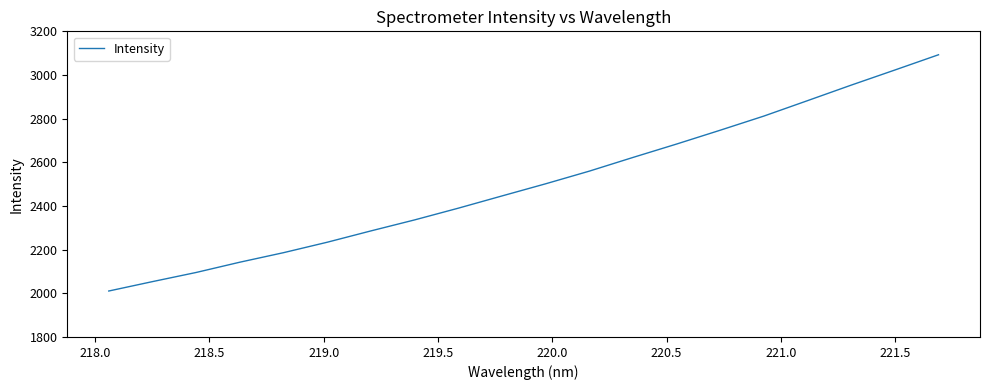

What is the difference between the maximum and minimum values?

1082.2